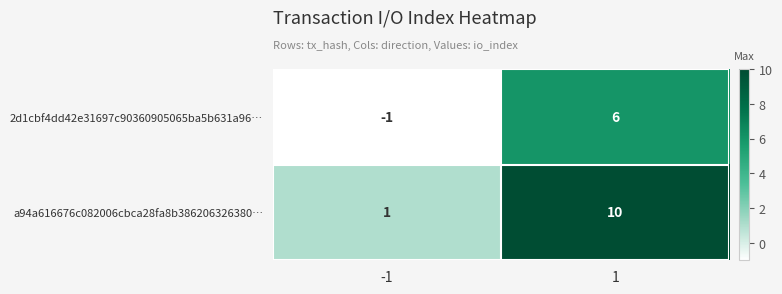

True or false: a94a616676c082006cbca28fa8b386206326380… has a value of 3 at 1.

False